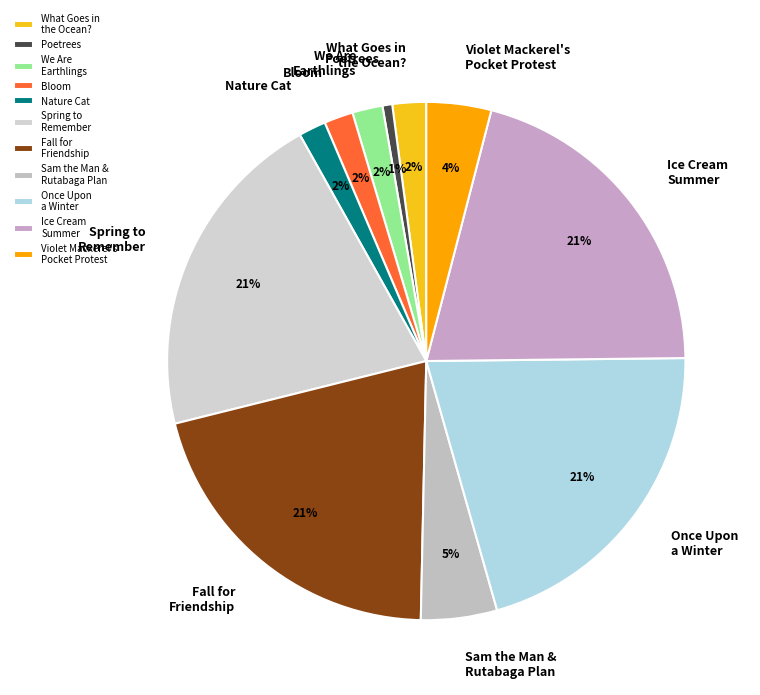

To the nearest percent, what percentage of the pie is Poetrees?

1%